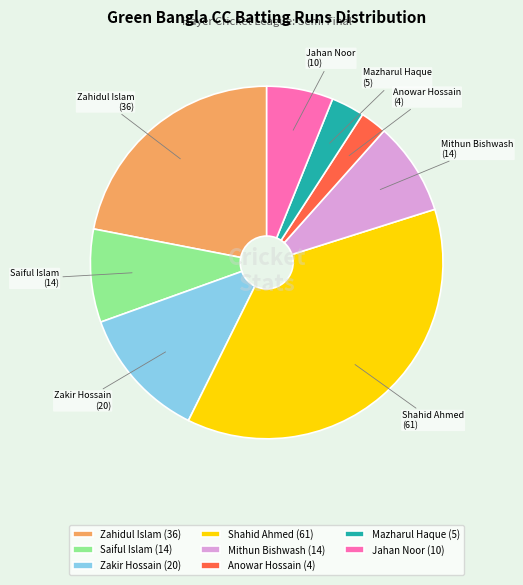

Is Saiful Islam the majority of the pie?

No